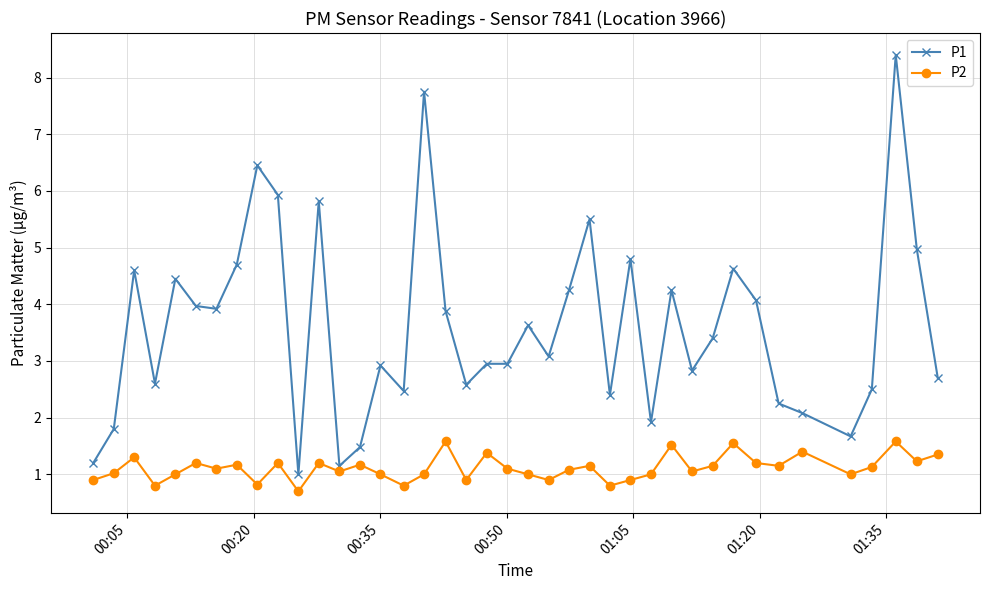

What is the value of the P2 point at the 33rd from the left?

1.2